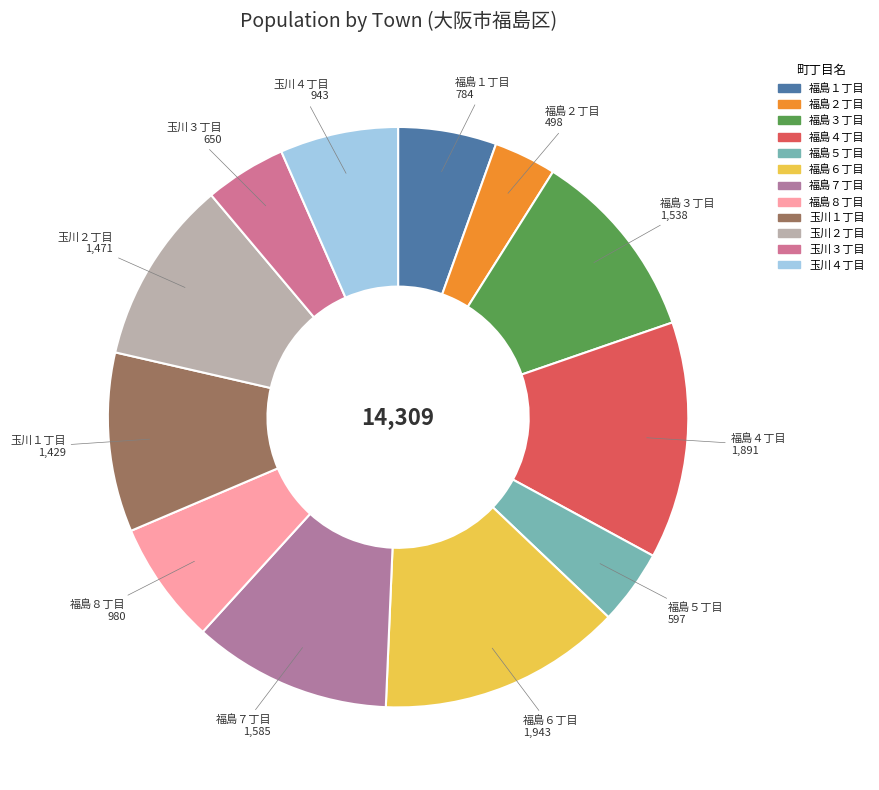

Which has a higher value, 玉川４丁目 or 玉川３丁目?

玉川４丁目